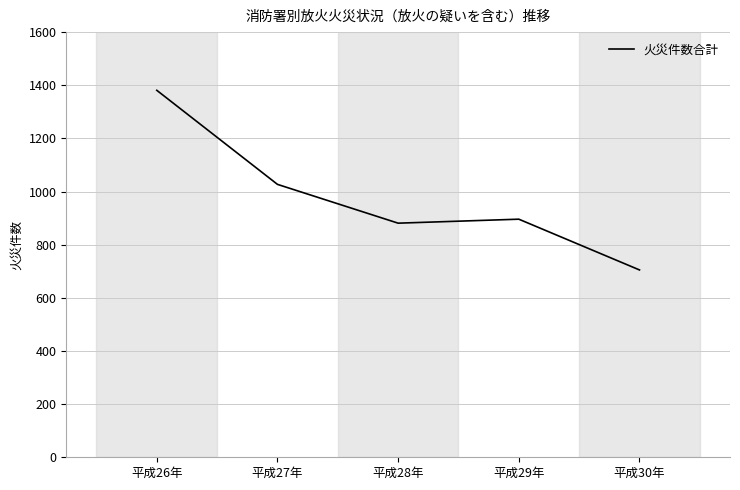

Where does the data first go above 896?

平成26年